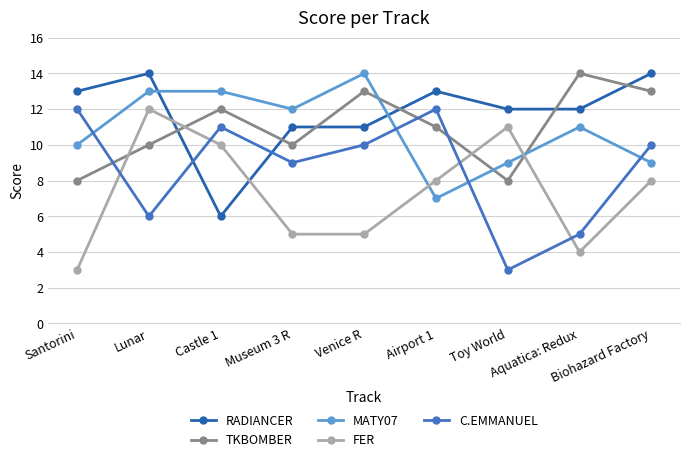

How many lines are shown in the chart?

5